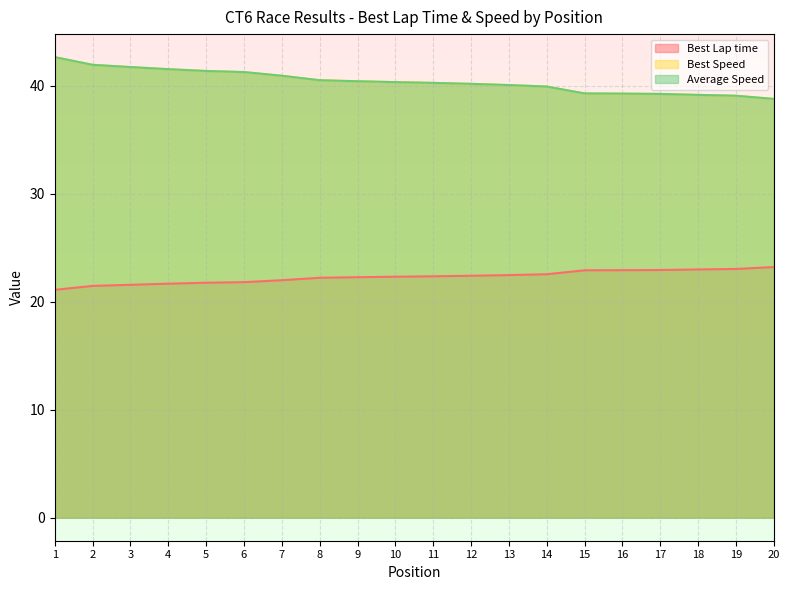

How many data points in Best Speed are less than 40?

7